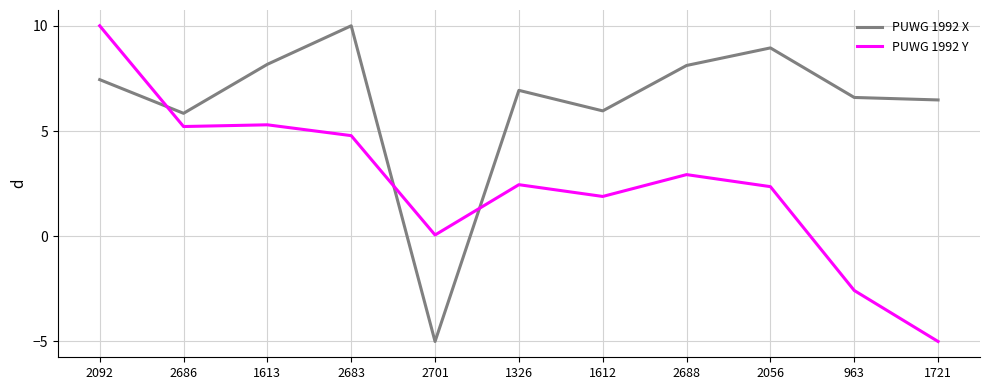

Where is PUWG 1992 Y nearest to the value 2?

1612